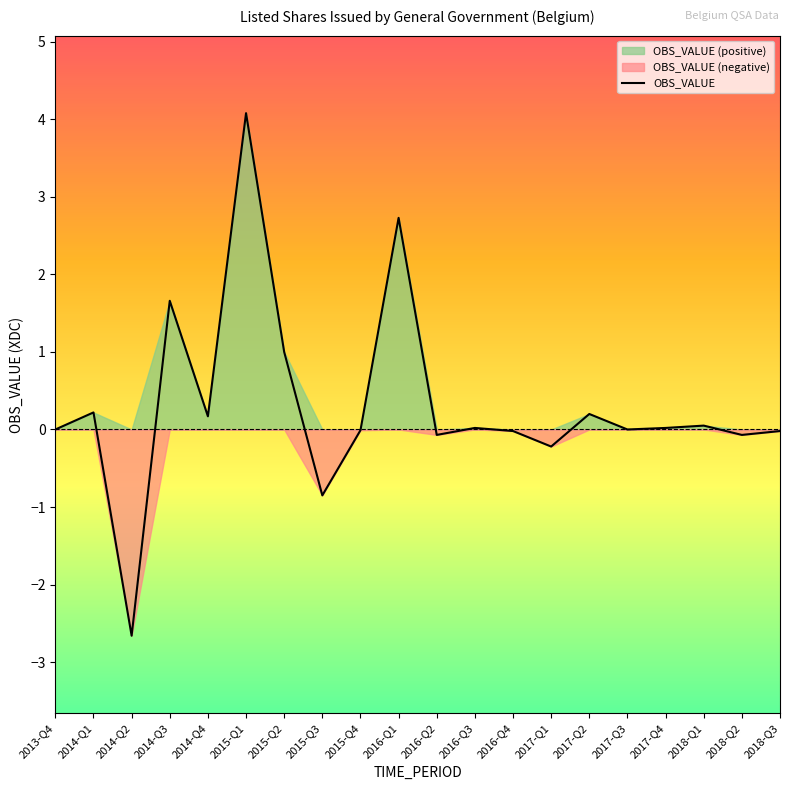

Between 2015-Q2 and 2014-Q2, which is larger?

2015-Q2